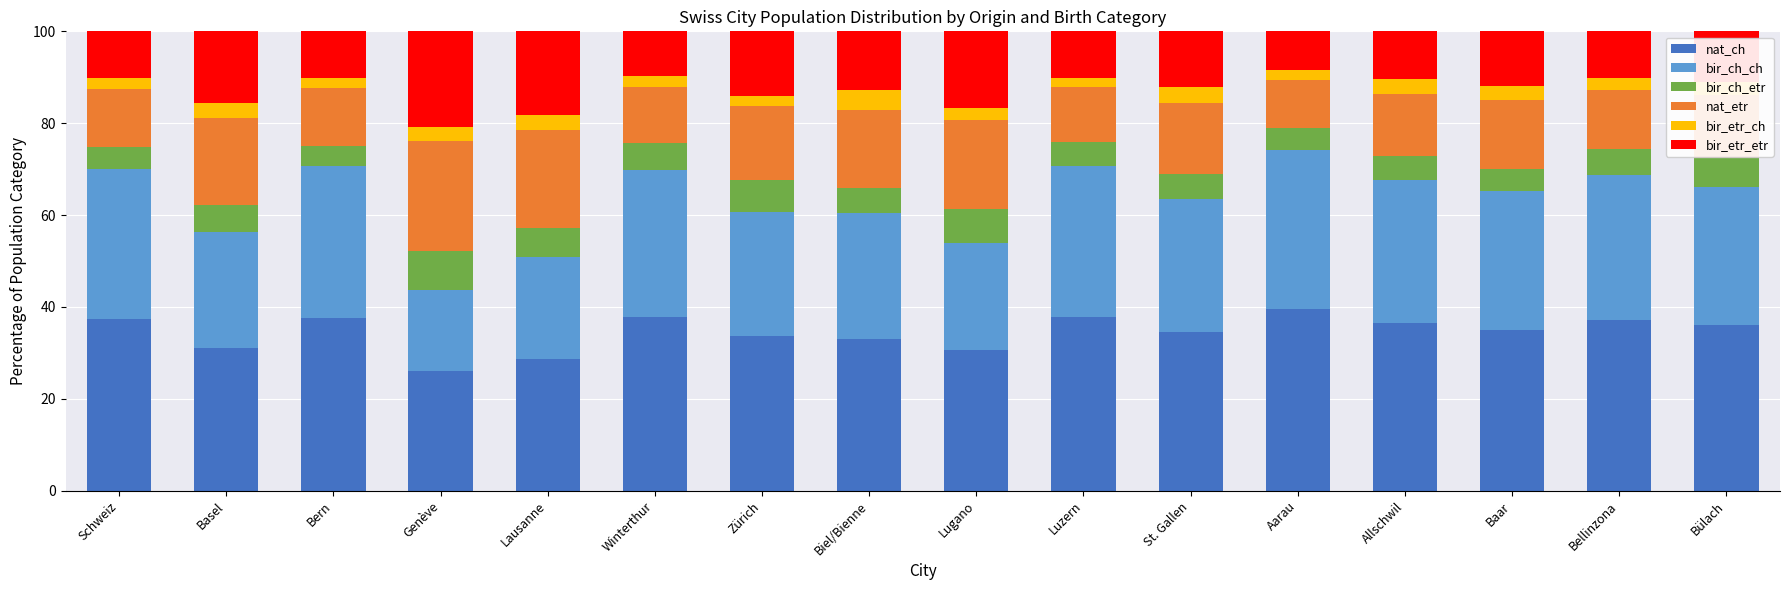

What is the minimum value for nat_ch?

26.1